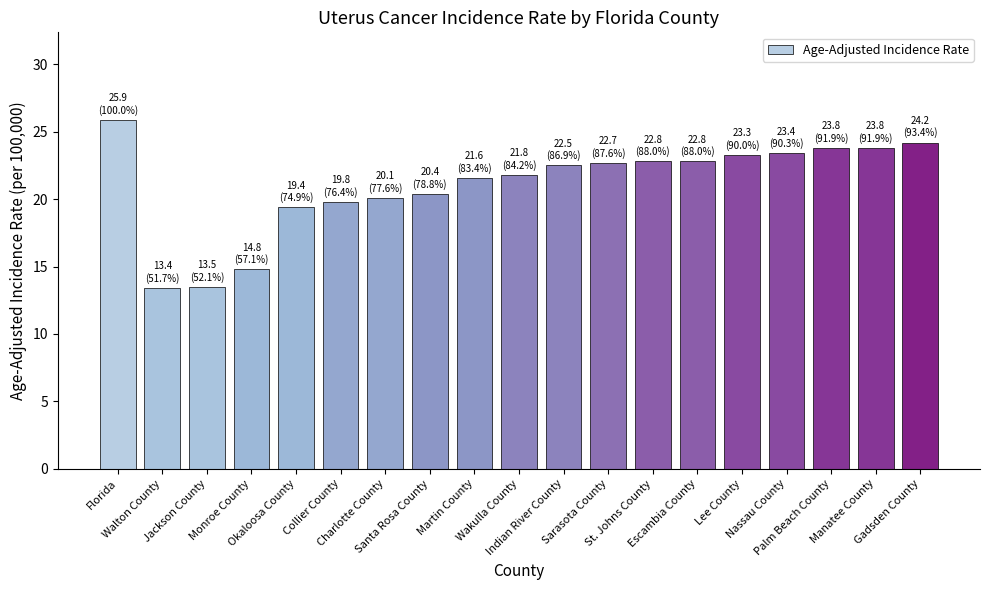

What is the greatest value displayed?

25.9